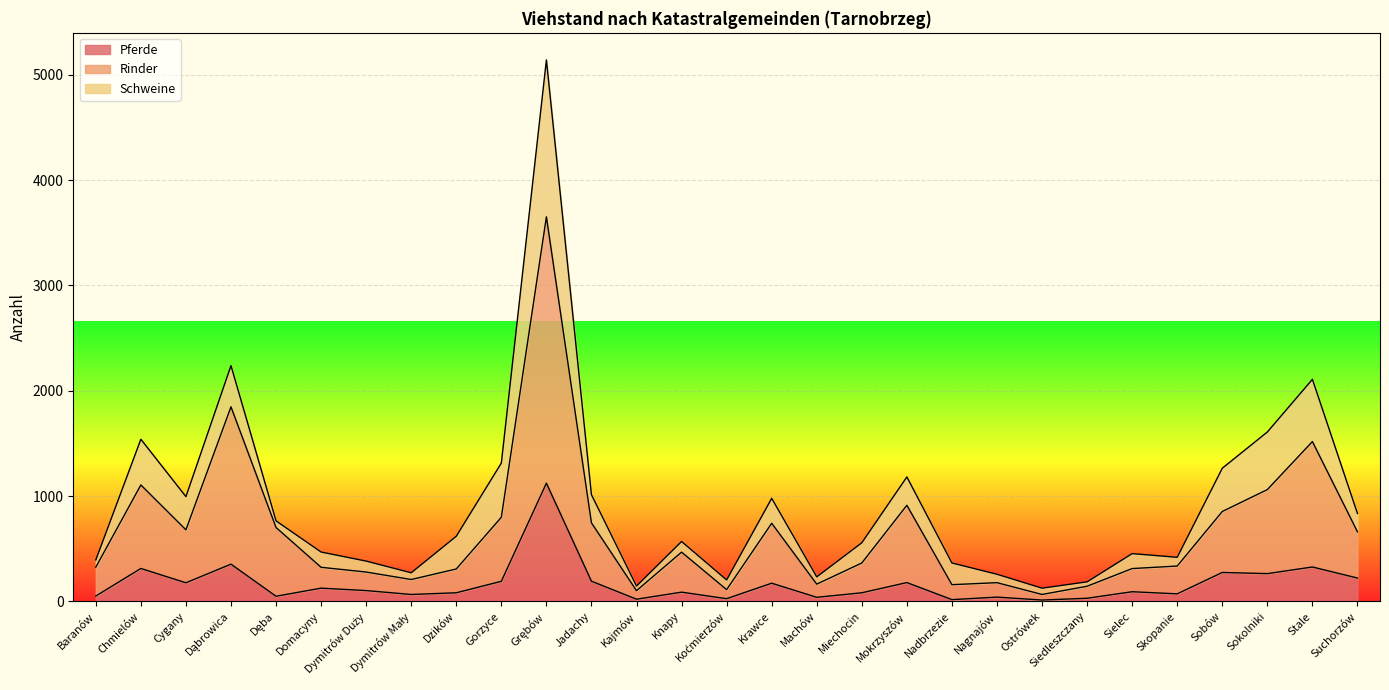

Which series has the widest spread of values?

Rinder